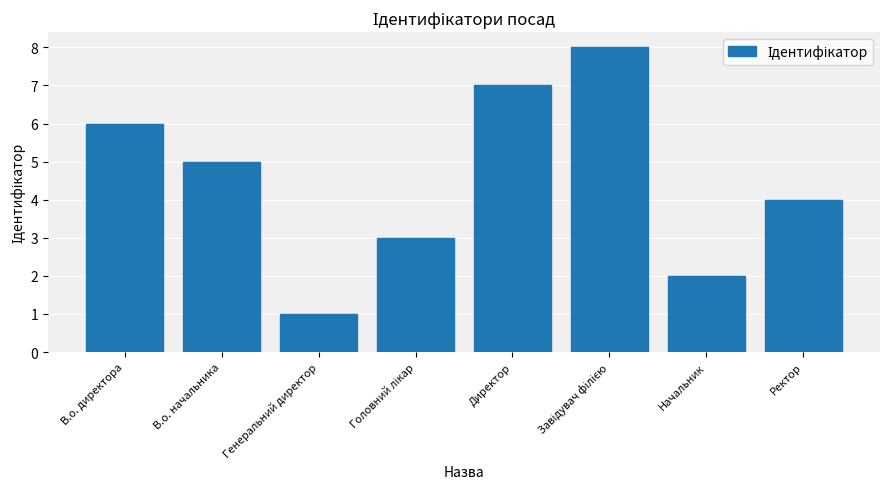

Which has a higher value, Ректор or В.о. директора?

В.о. директора